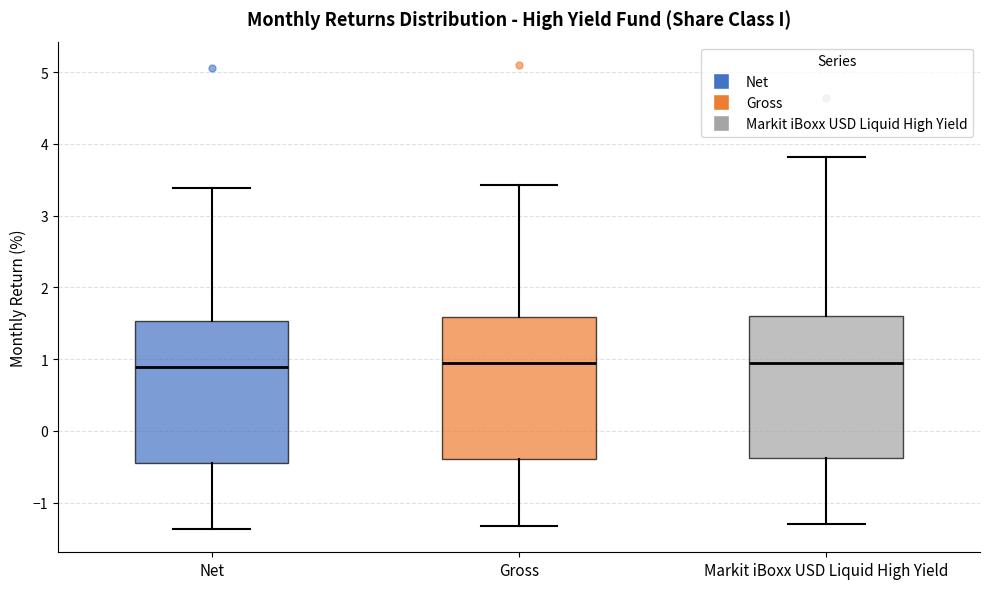

Reading left to right, read every box against the y-axis: the position of its median line, the range the box covers, and the ends of its whiskers. The values are not printed on the chart, so give them approximately, as read against the axis.

Net: median 0.9, box -0.4 to 1.5, whiskers -1.4 to 3.4
Gross: median 0.9, box -0.4 to 1.6, whiskers -1.3 to 3.4
Markit iBoxx USD Liquid High Yield: median 1.0, box -0.4 to 1.6, whiskers -1.3 to 3.8